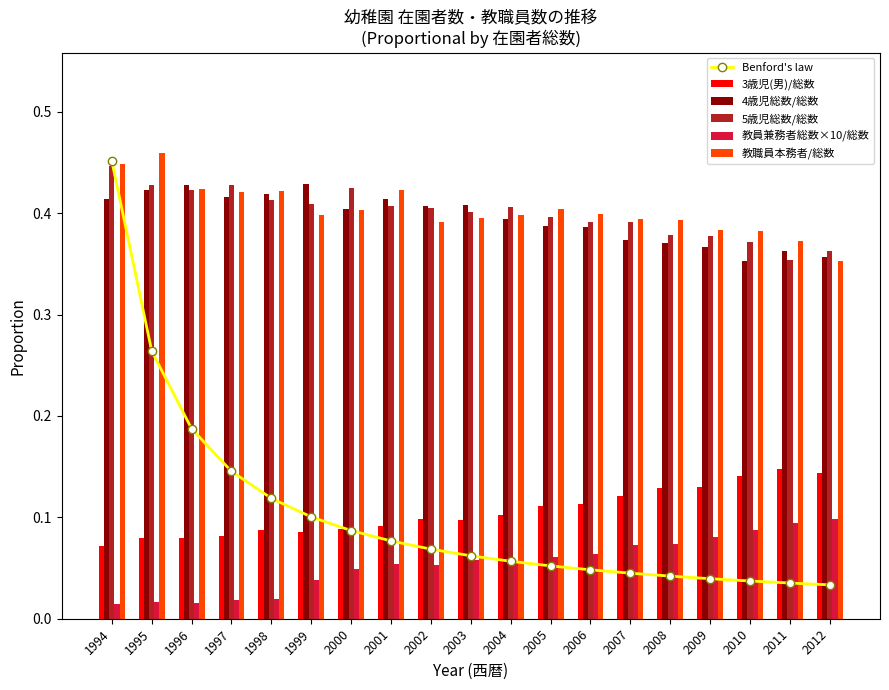

Is the value of 3歳児(男)/総数 at 1994 greater than the value of 教員兼務者総数×10/総数 at 1999?

Yes